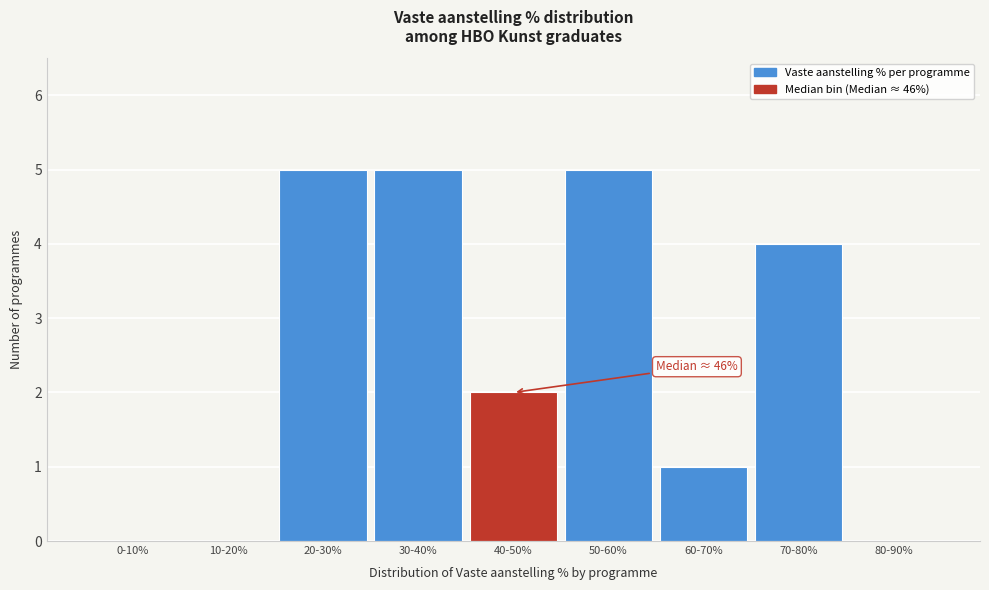

Reading right to left, transcribe all the data shown in this chart.

80-90%=0	70-80%=4	60-70%=1	50-60%=5	40-50%=2	30-40%=5	20-30%=5	10-20%=0	0-10%=0